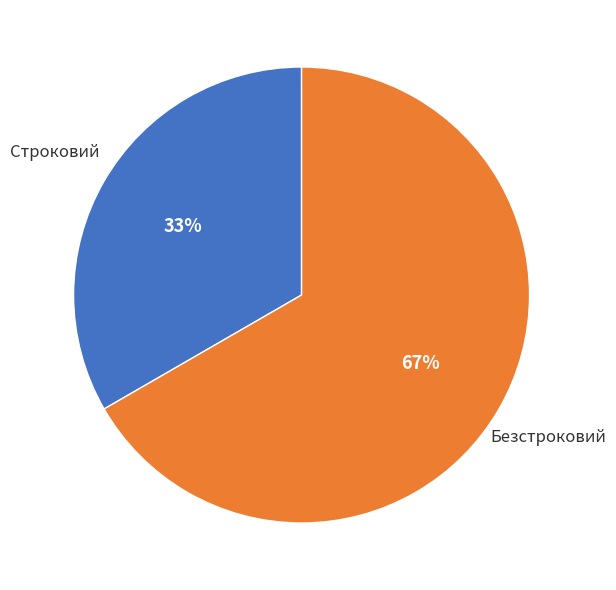

To the nearest percent, what is the average slice percentage?

50%